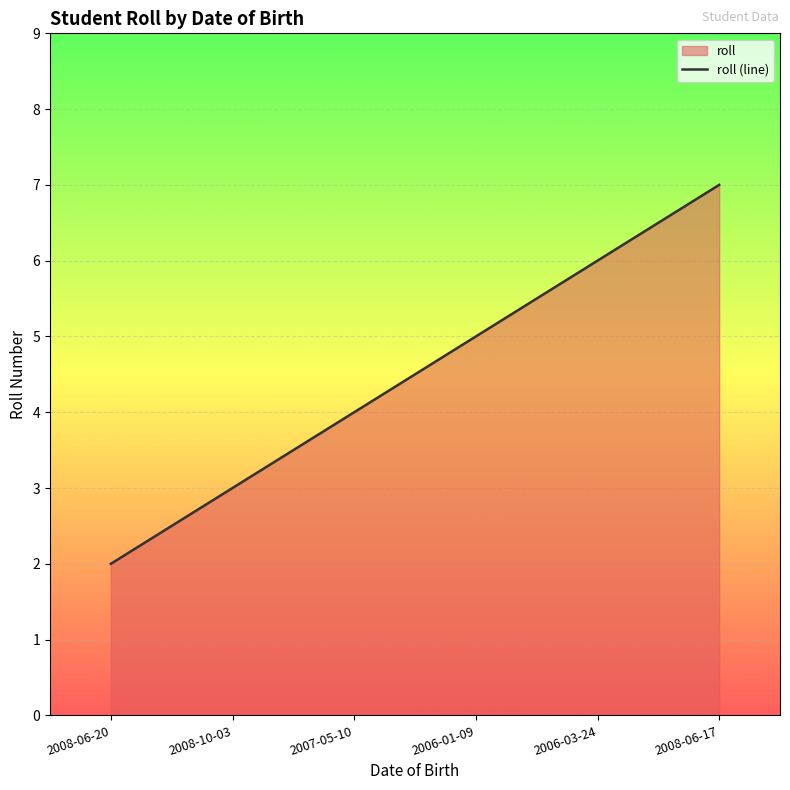

Approximately how many times larger is the value at 2007-05-10 compared to 2006-01-09?

0.8